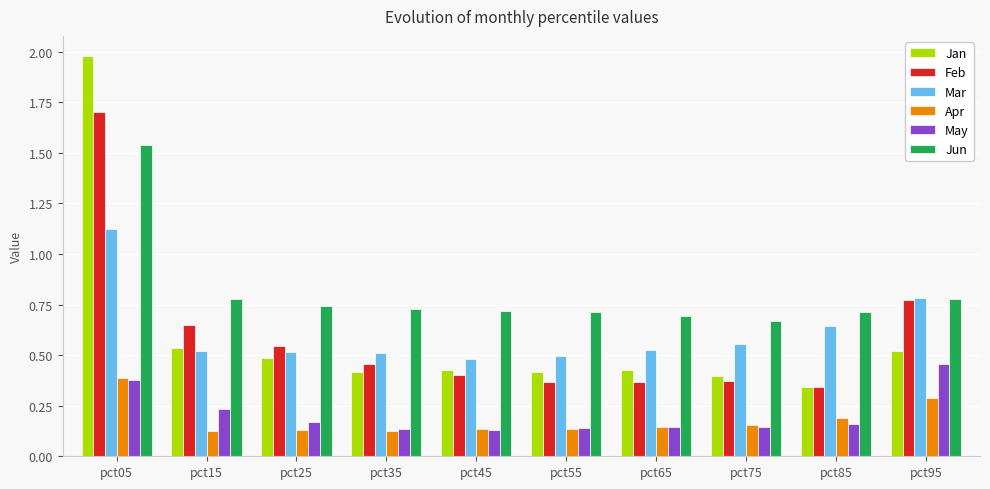

Which series has the widest spread of values?

Jan